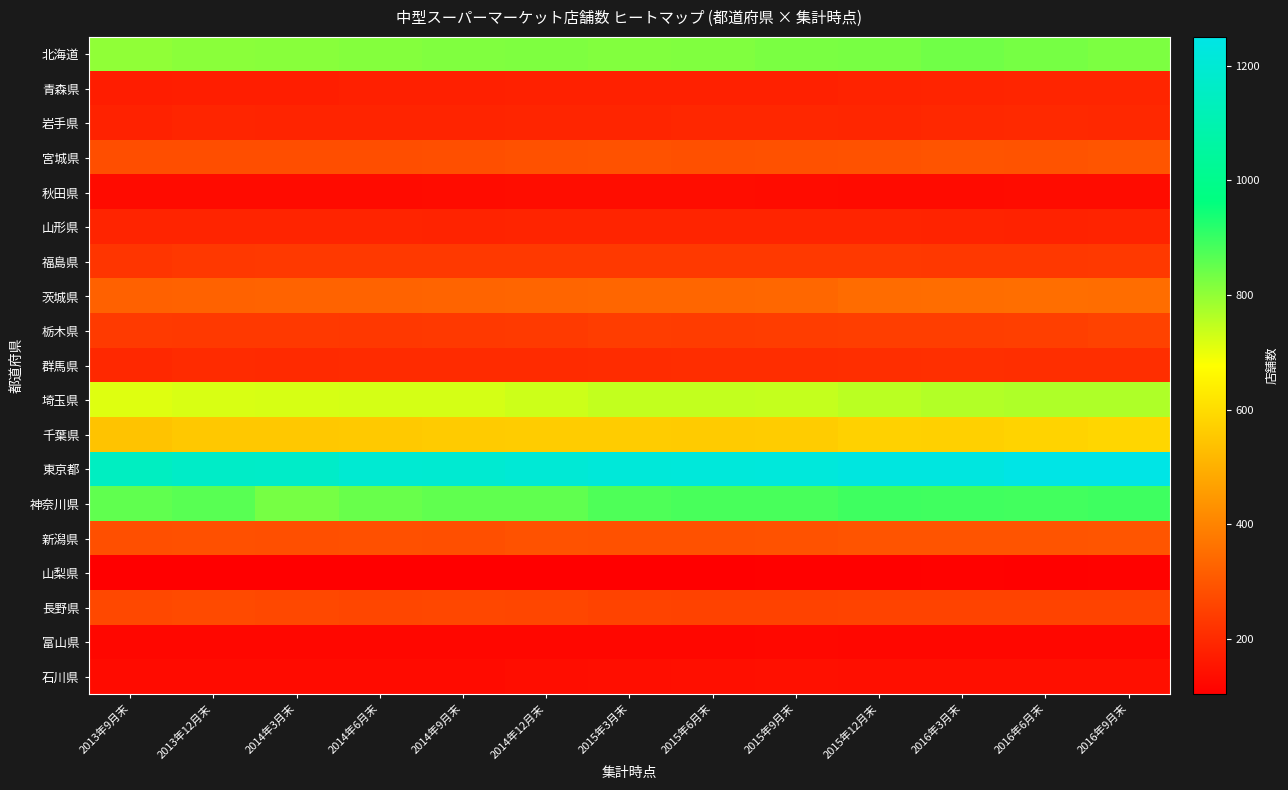

List the series in order of their peak value, highest first.

東京都, 神奈川県, 北海道, 埼玉県, 千葉県, 茨城県, 宮城県, 新潟県, 長野県, 栃木県, 福島県, 群馬県, 岩手県, 青森県, 山形県, 石川県, 秋田県, 富山県, 山梨県